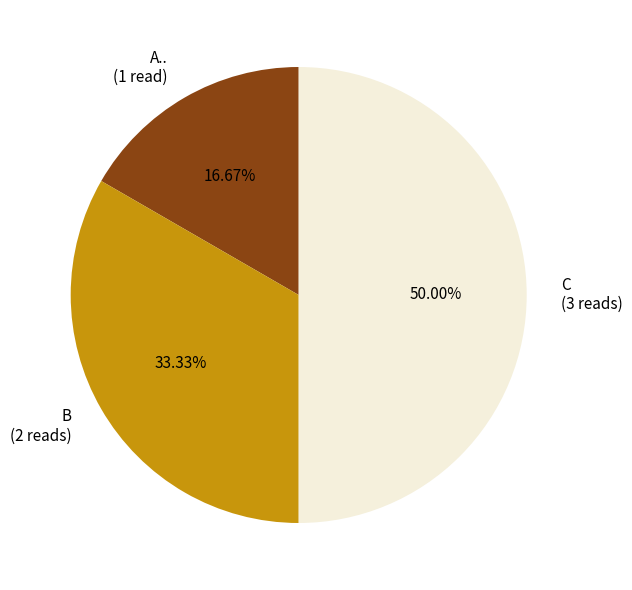

Rank the categories by value from highest to lowest.

C (3 reads), B (2 reads), A.. (1 read)